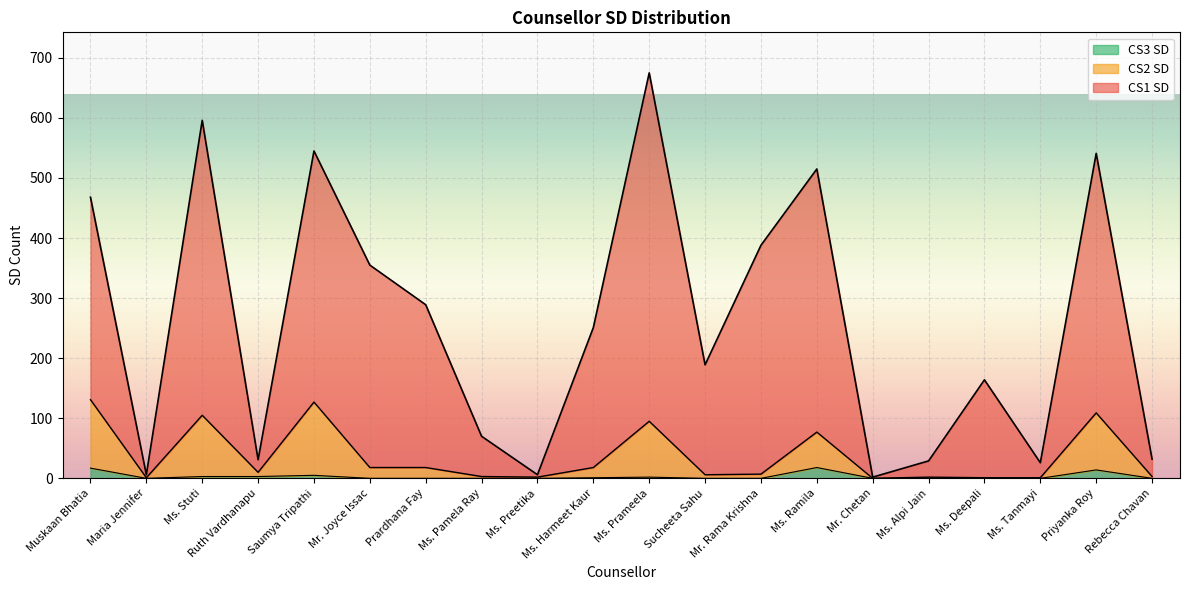

True or false: CS2 SD has more than 1 points higher than both neighbors.

True